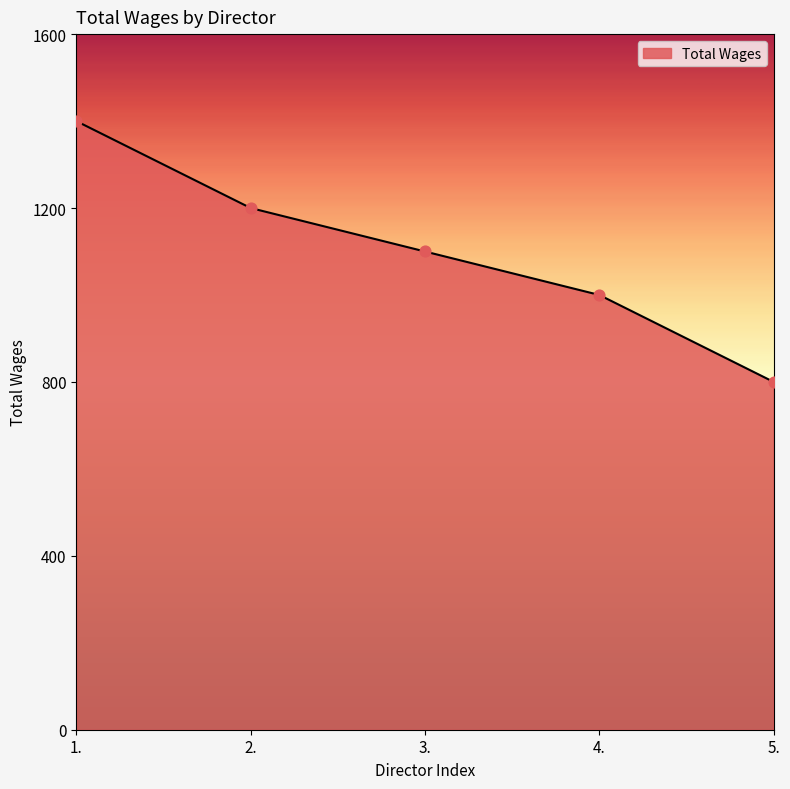

What is the change in value from 1. to 5.?

-600